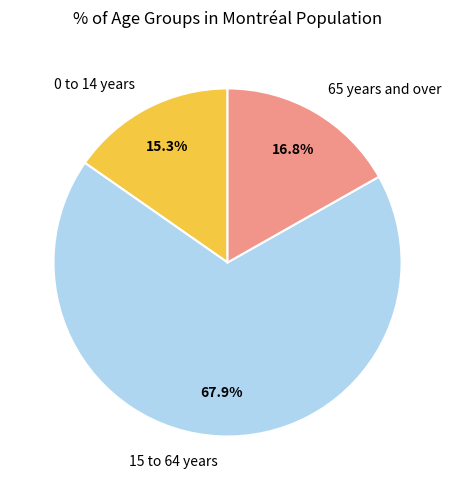

To the nearest percent, what portion does 0 to 14 years represent?

15%